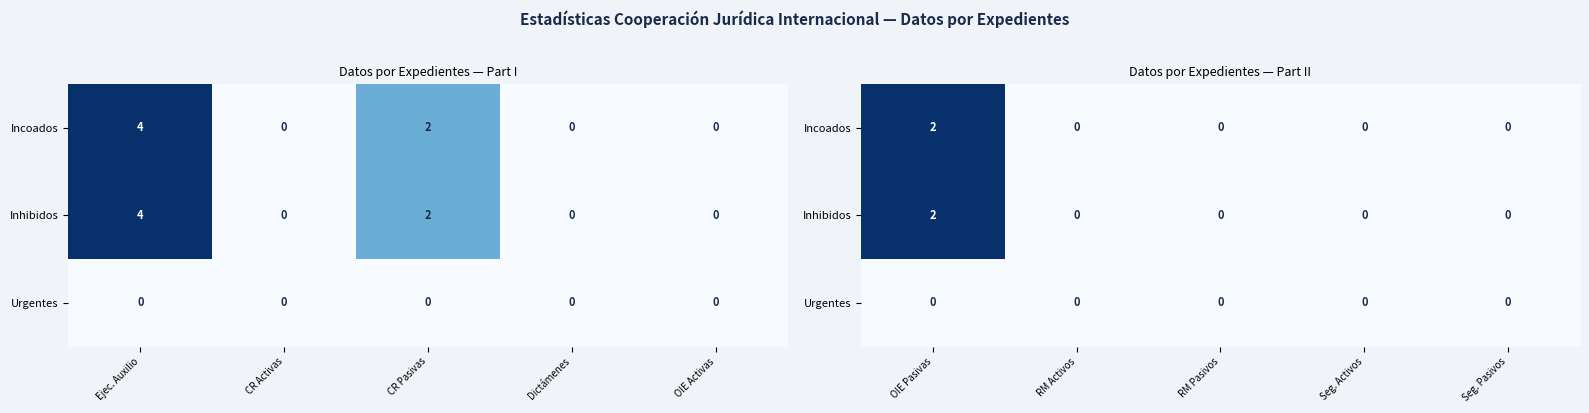

Count the Incoados values in the range 0 to 1.

4